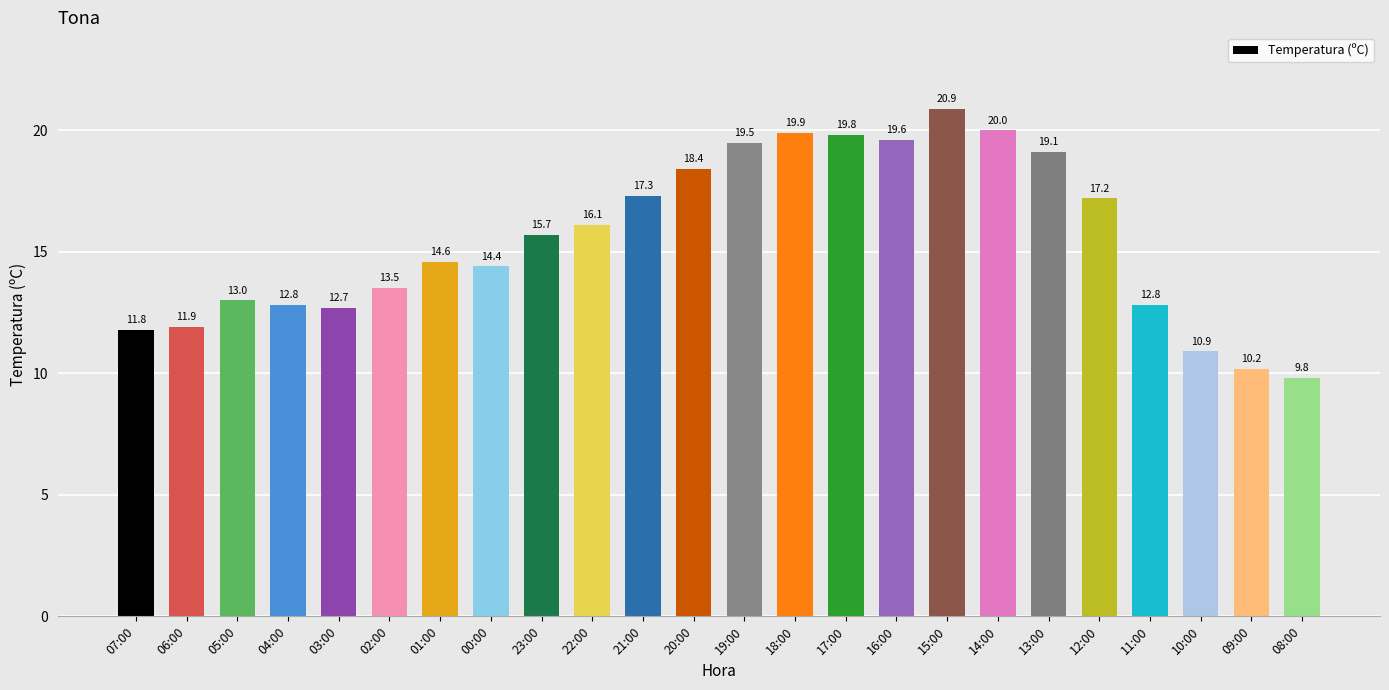

Reading right to left, extract all data points from this chart.

08:00=9.8	09:00=10.2	10:00=10.9	11:00=12.8	12:00=17.2	13:00=19.1	14:00=20.0	15:00=20.9	16:00=19.6	17:00=19.8	18:00=19.9	19:00=19.5	20:00=18.4	21:00=17.3	22:00=16.1	23:00=15.7	00:00=14.4	01:00=14.6	02:00=13.5	03:00=12.7	04:00=12.8	05:00=13.0	06:00=11.9	07:00=11.8